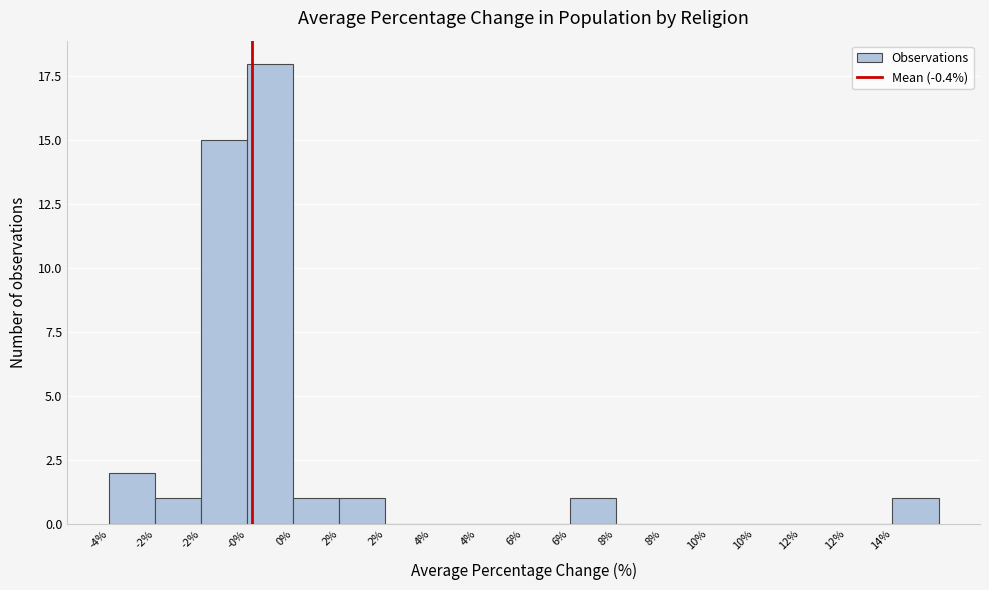

How many data points does each series have?

18